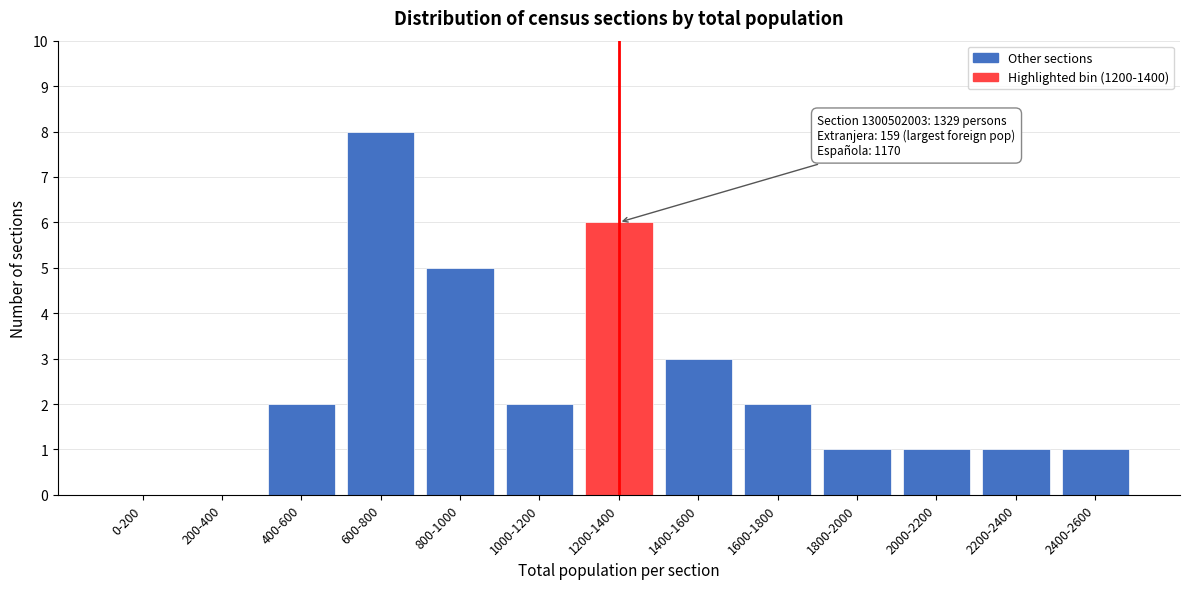

Reading left to right, what are all the values shown in this chart?

0-200=0	200-400=0	400-600=2	600-800=8	800-1000=5	1000-1200=2	1200-1400=6	1400-1600=3	1600-1800=2	1800-2000=1	2000-2200=1	2200-2400=1	2400-2600=1